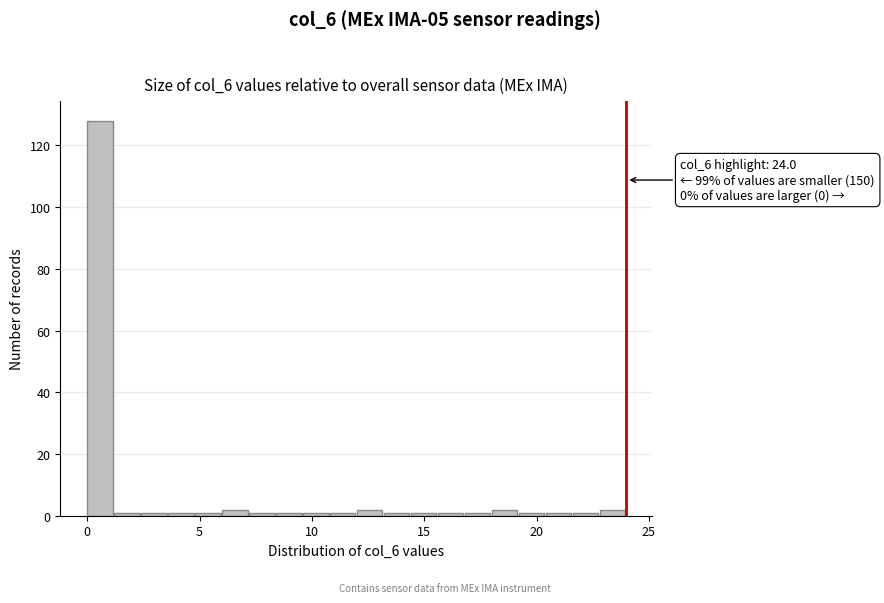

Read against the x-axis, roughly where is the centre of the tallest bar?

0.5